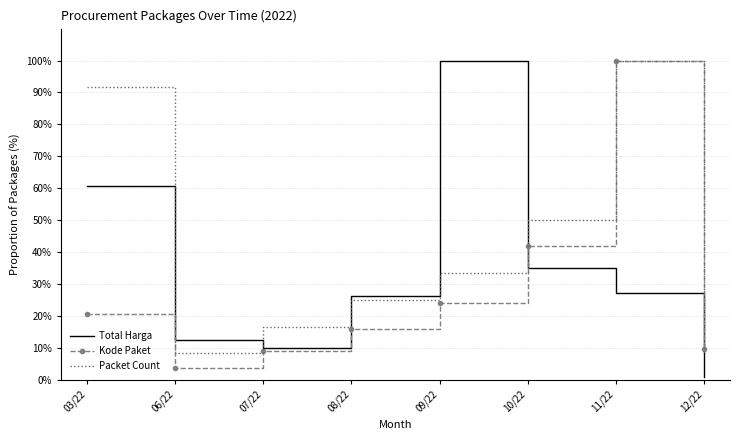

What is the minimum value shown in the chart?

0.9